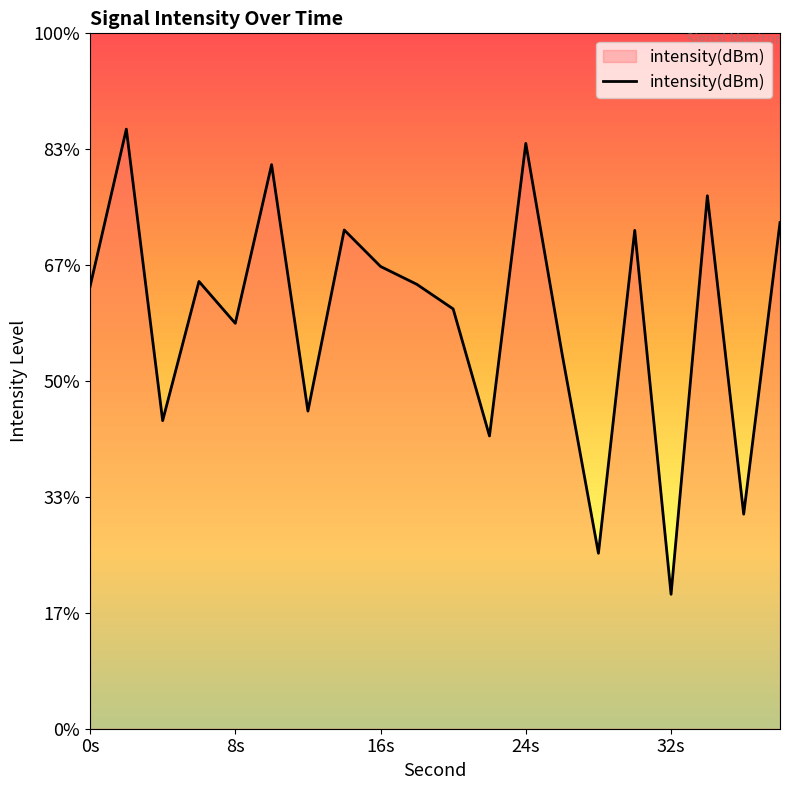

True or false: the data has more than 1 interior local peaks.

True